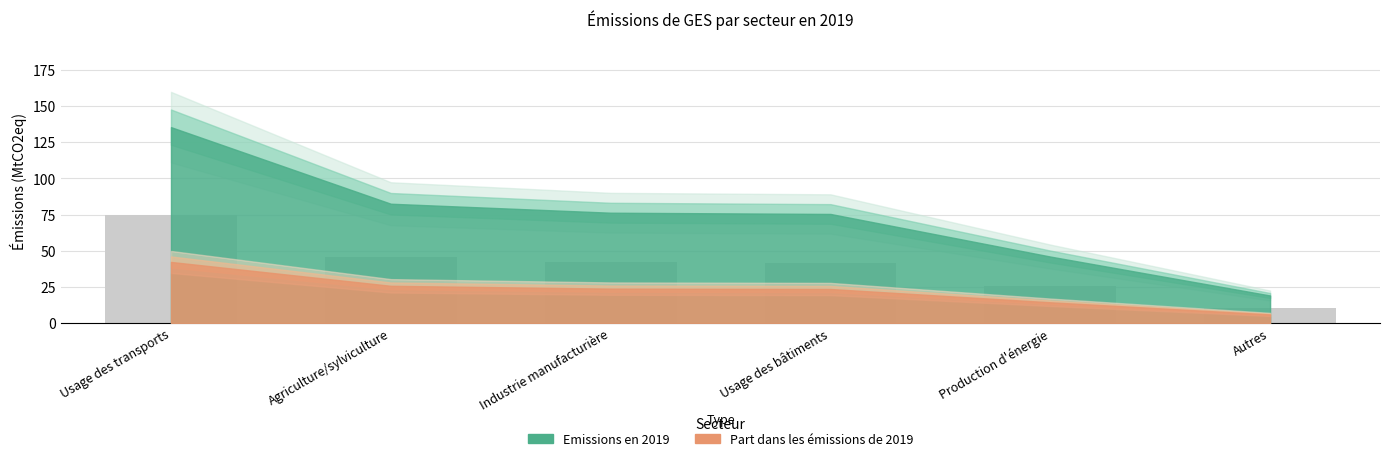

Between Usage des transports and Usage des bâtiments, which is larger?

Usage des transports